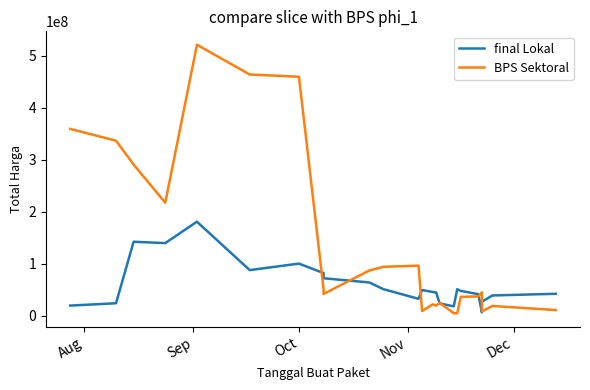

What is the sum of all BPS Sektoral values?

3269189636.7